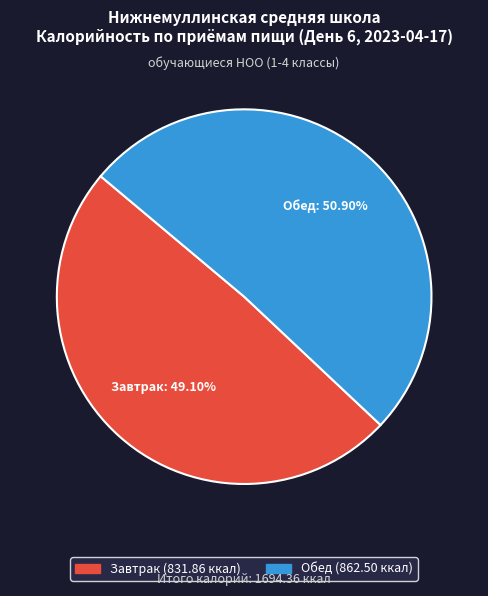

What percentage is the Завтрак slice, to the nearest percent?

49%